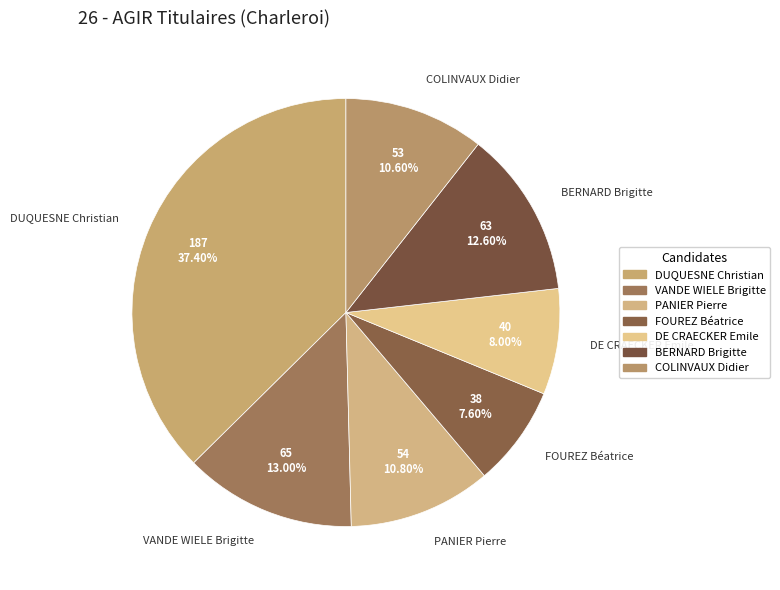

Does VANDE WIELE Brigitte represent more than half of the total?

No